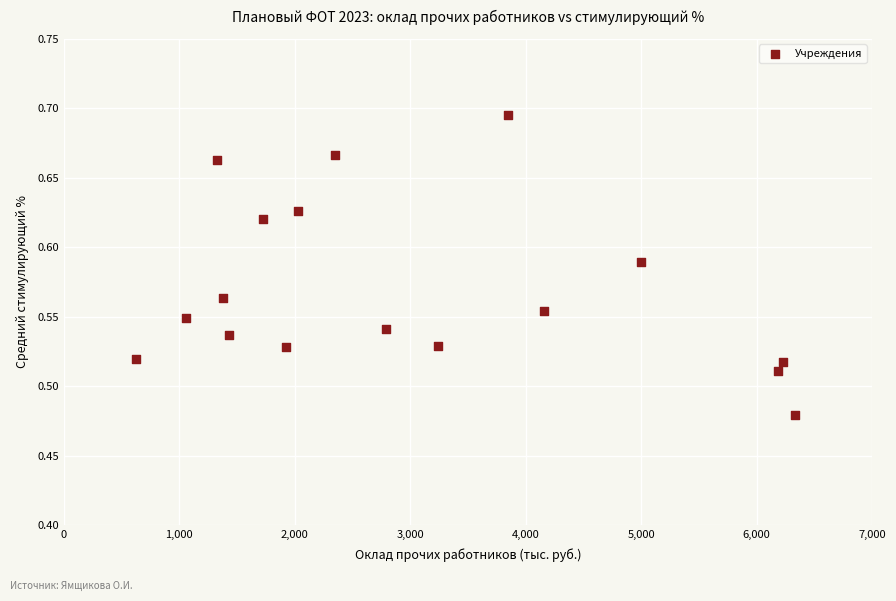

What is the range of X values (max minus min)?

5709.0